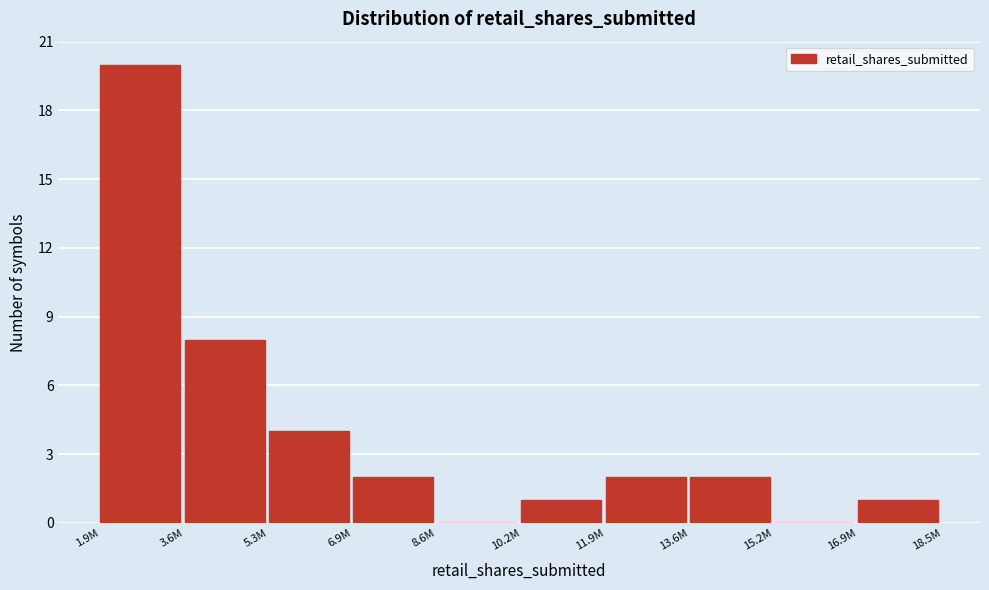

Reading left to right, extract all data points from this chart.

1.9M=20	3.6M=8	5.3M=4	6.9M=2	8.6M=0	10.2M=1	11.9M=2	13.6M=2	15.2M=0	16.9M=1